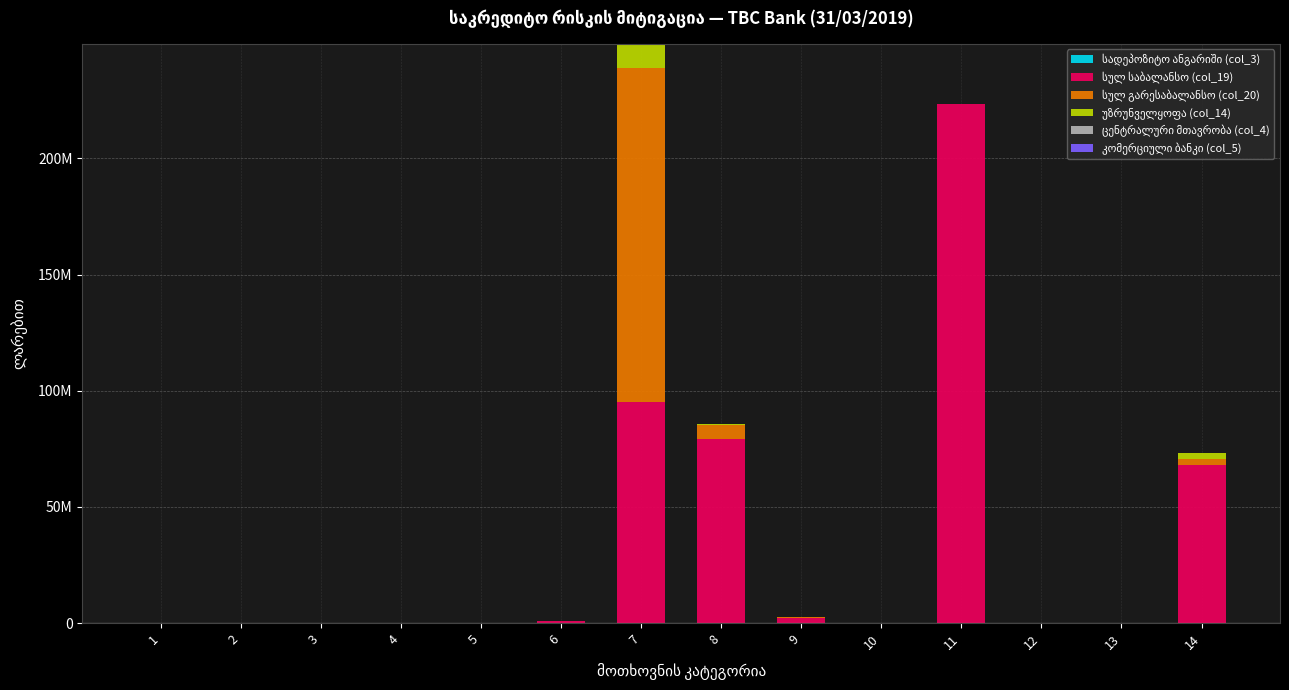

Are the bars grouped side by side (vs. stacked)?

No